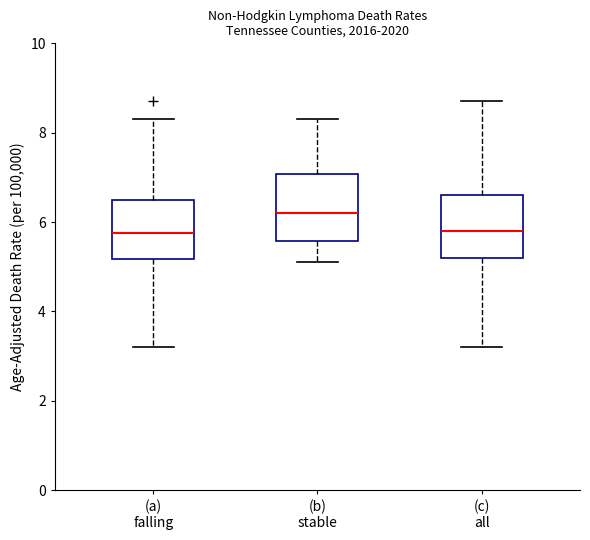

Where does the upper whisker of the box for (c) all end on the y-axis? The values are not printed on the chart, so give them approximately, as read against the axis.

8.8